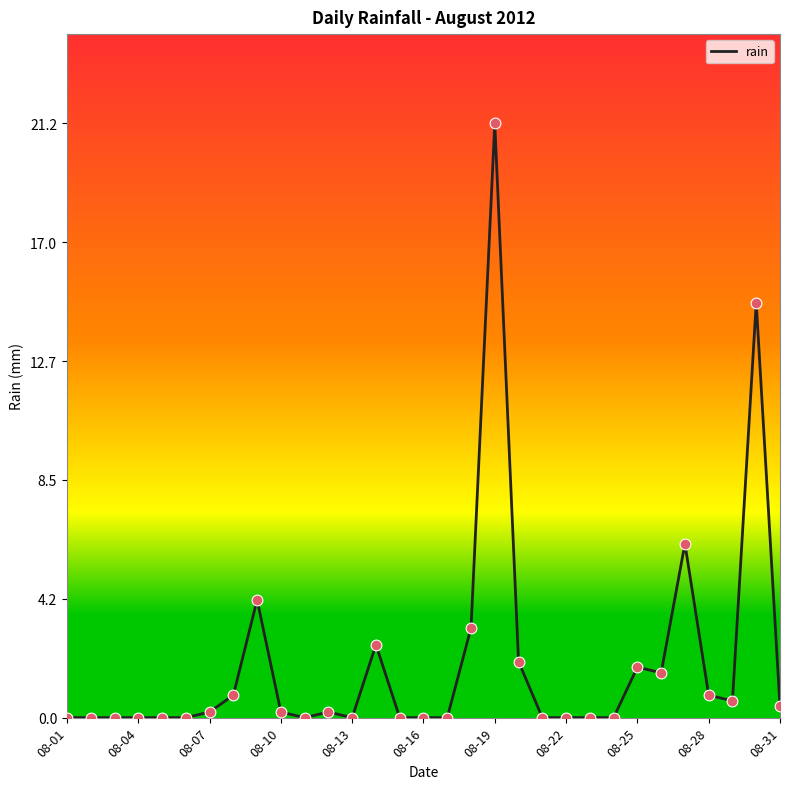

What is the difference between the maximum and minimum values?

21.2